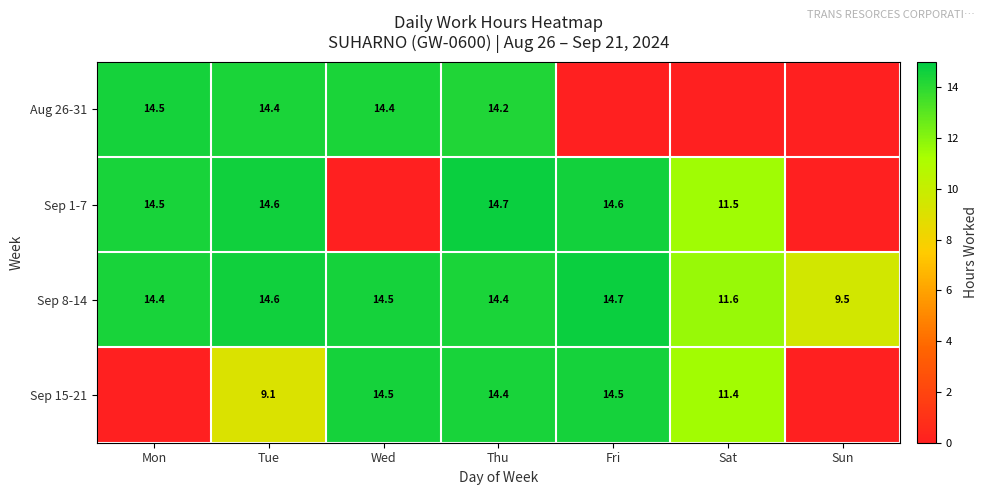

Is the value of Sep 15-21 at Fri greater than the value of Sep 8-14 at Tue?

No